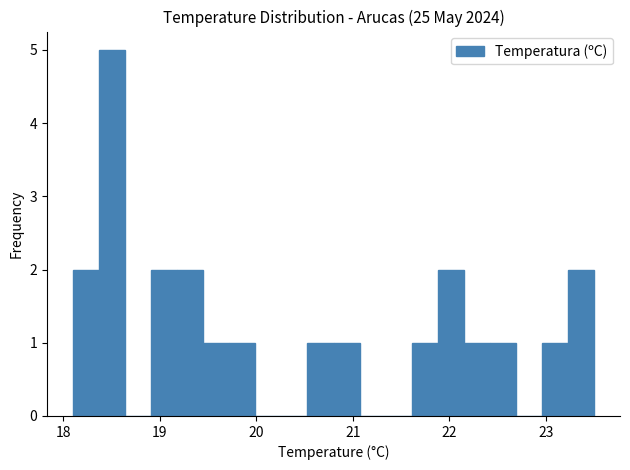

Read against the x-axis, roughly where is the centre of the tallest bar?

18.5